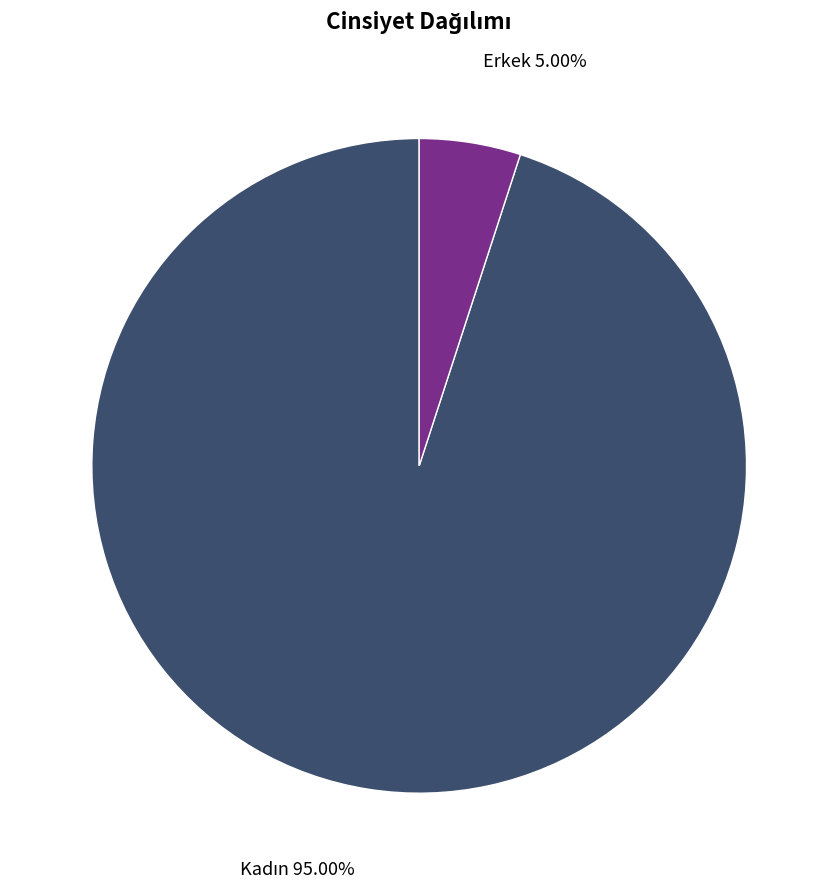

Is there any slice that represents more than half of the pie?

Yes